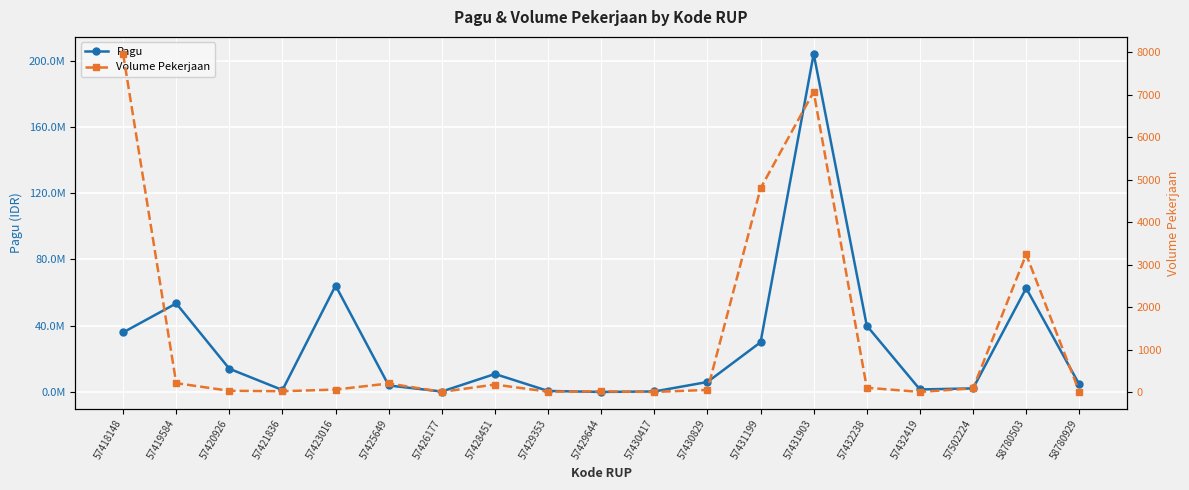

At which category does Volume Pekerjaan reach its first local valley?

57421836